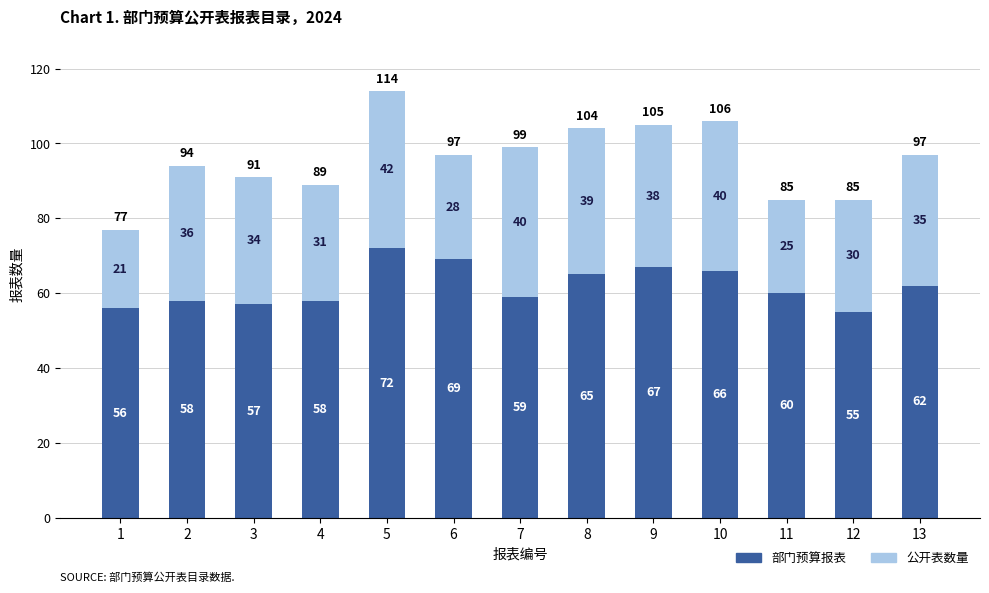

What is the difference between the 部门预算报表 values at 9 and 5?

5